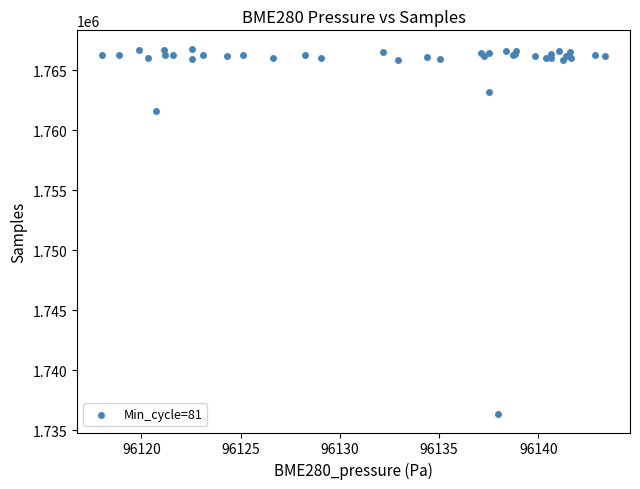

What Y value in the scatter plot is closest to 1751566?

1761592